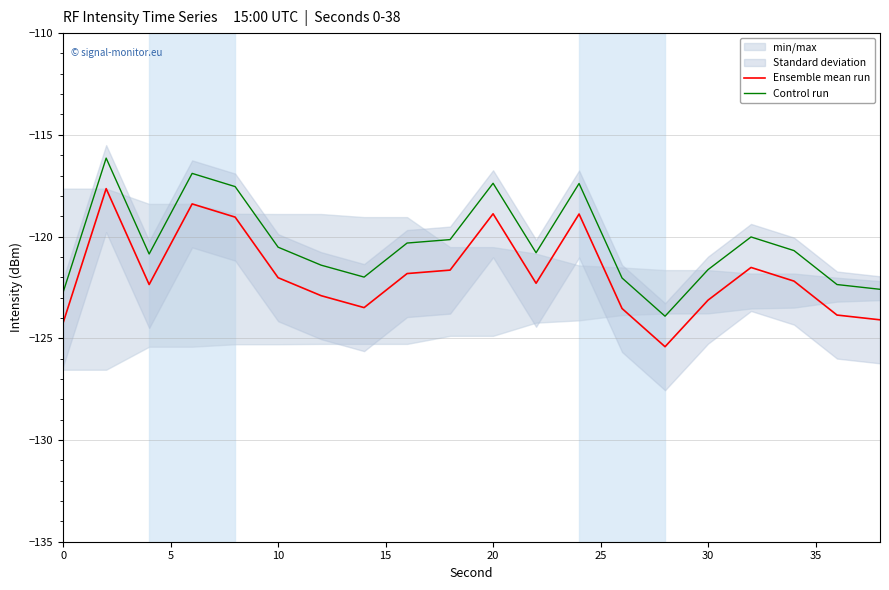

True or false: Ensemble mean run and Control run cross at least once.

False